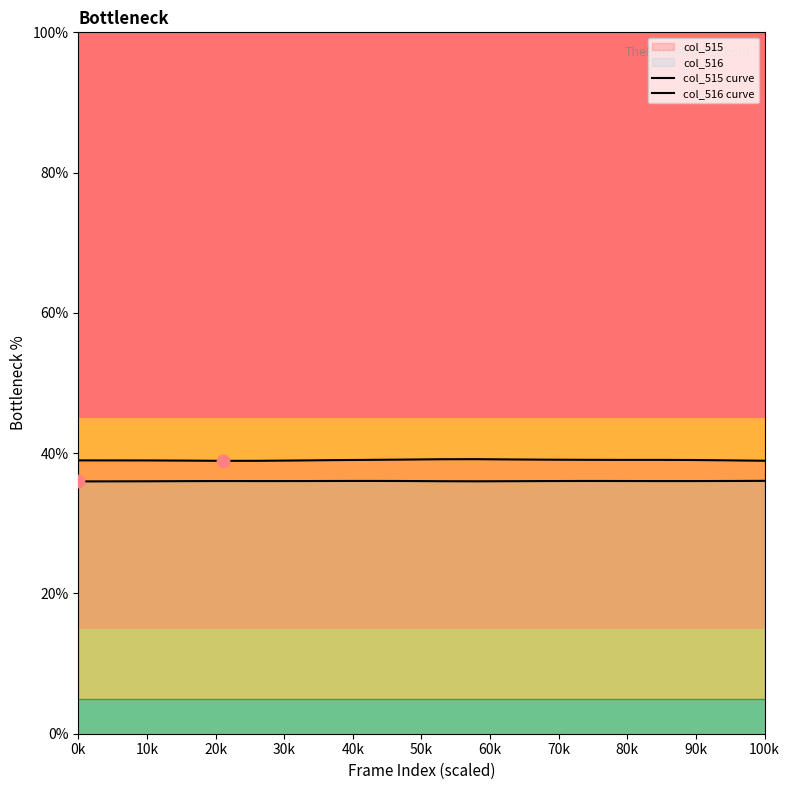

Which series reaches the minimum Y coordinate?

col_516 curve